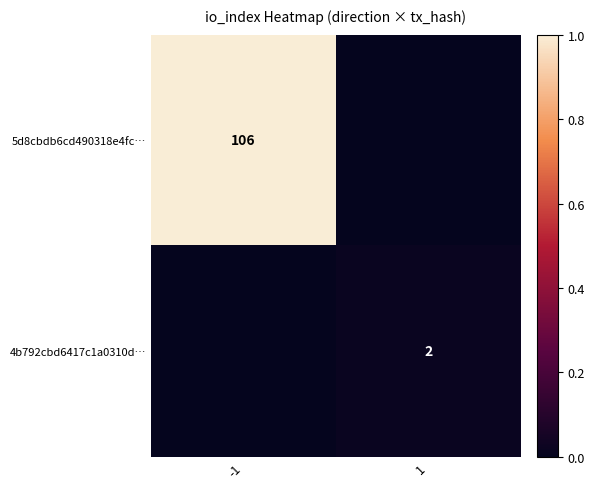

Is it true that 4b792cbd6417c1a0310d… equals 2 at 1?

True